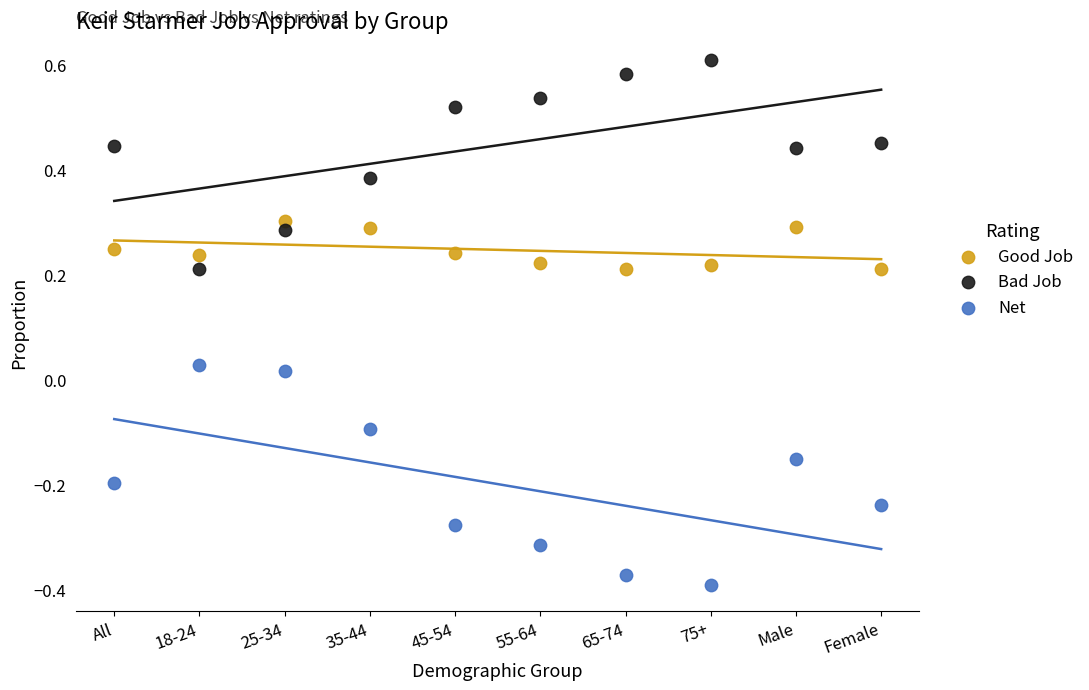

Which series has the largest Y range (max minus min)?

Net